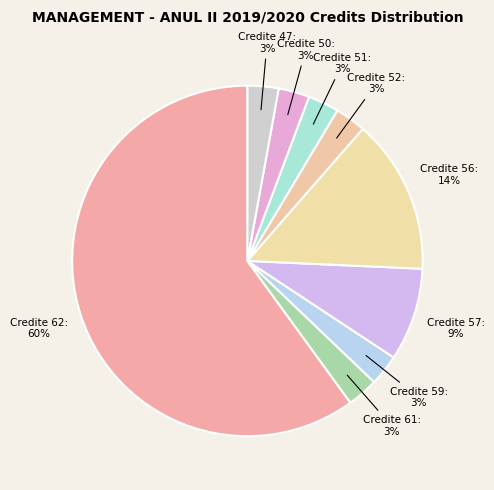

Is there a majority slice in this chart?

Yes